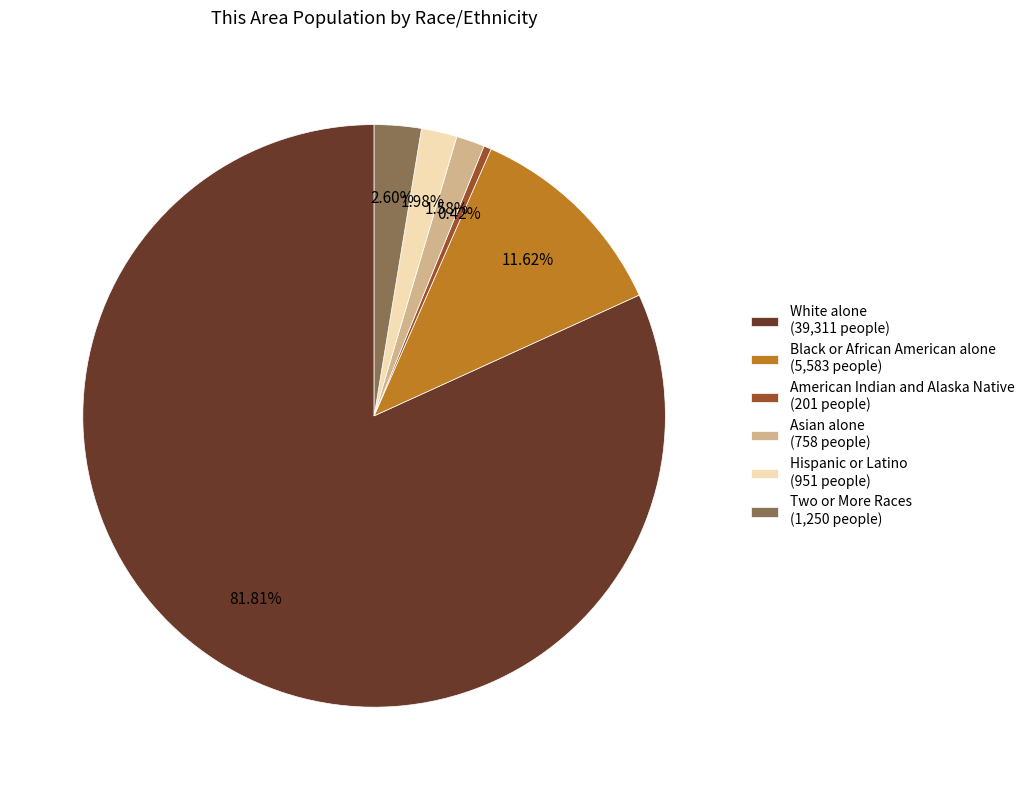

Is there any slice that represents more than half of the pie?

Yes